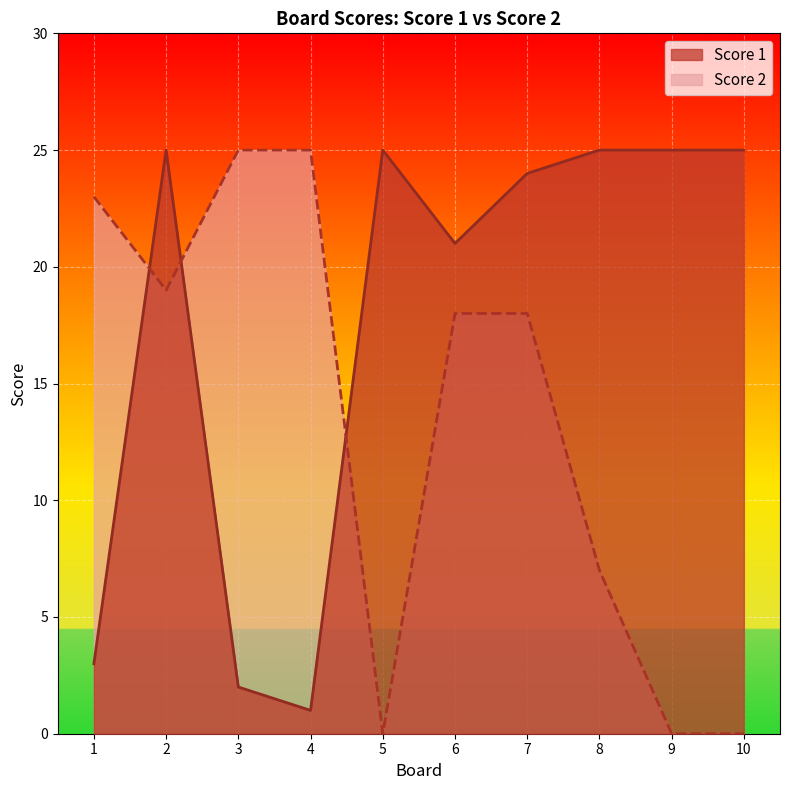

After their last crossing, which series has the higher values: Score 2 or Score 1?

Score 1